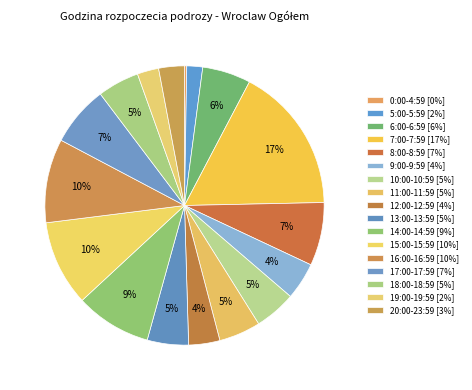

Is it true that 9:00-9:59 is 4% of the pie?

True